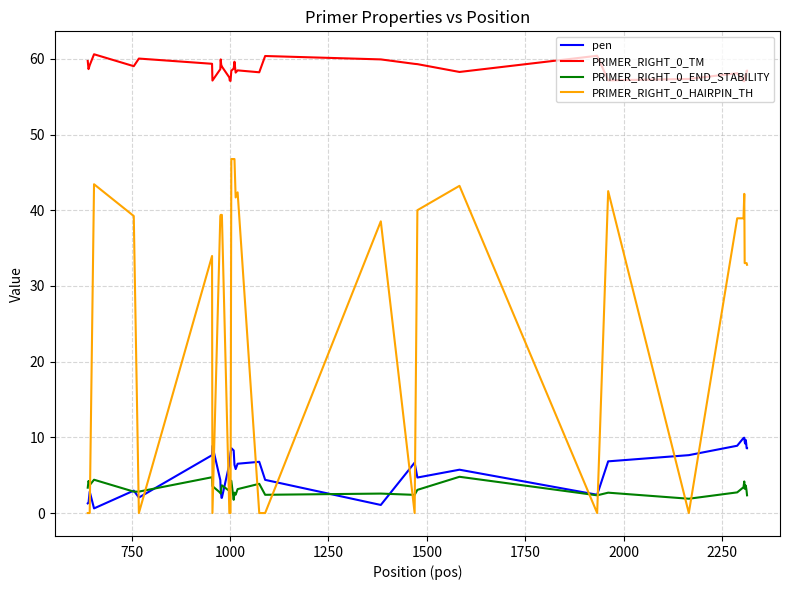

What is the greatest value displayed?

60.6